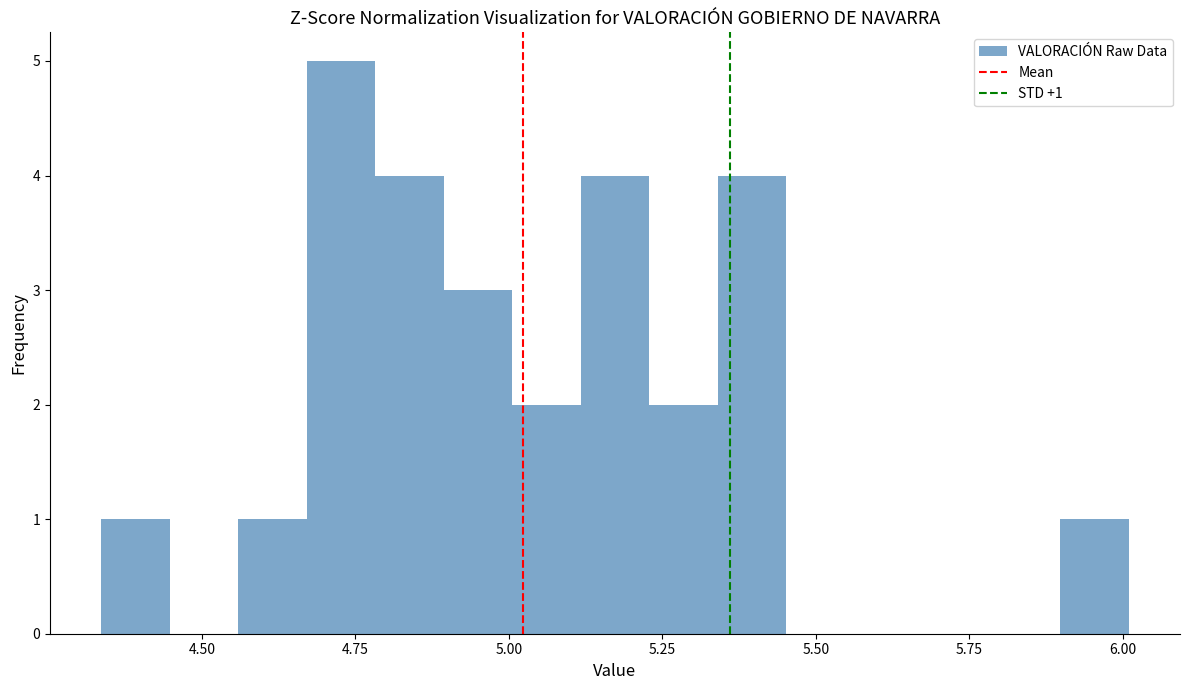

Read against the x-axis, roughly where is the centre of the tallest bar?

4.75